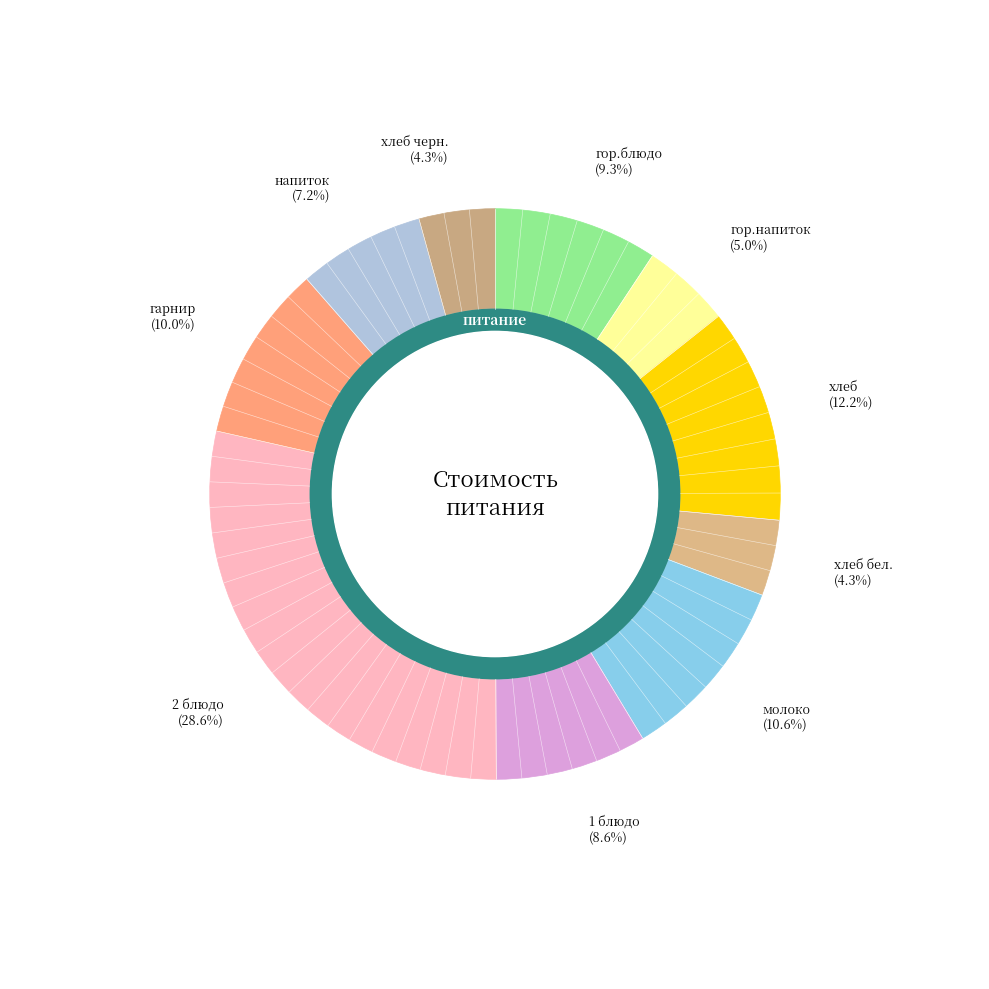

Is it true that гор.блюдо is 9% of the pie?

True